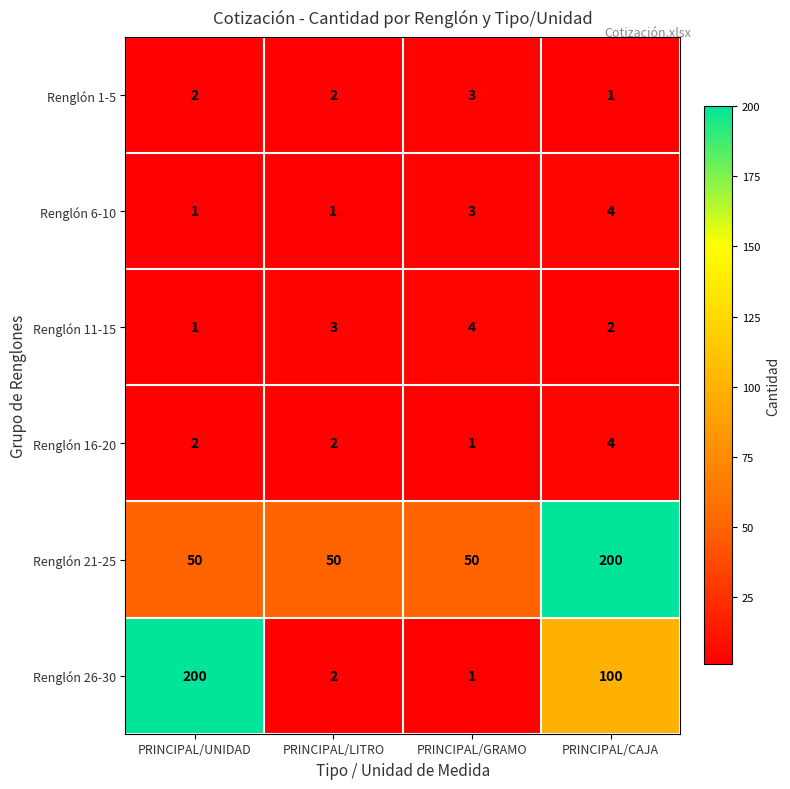

How many data points does each series have?

4